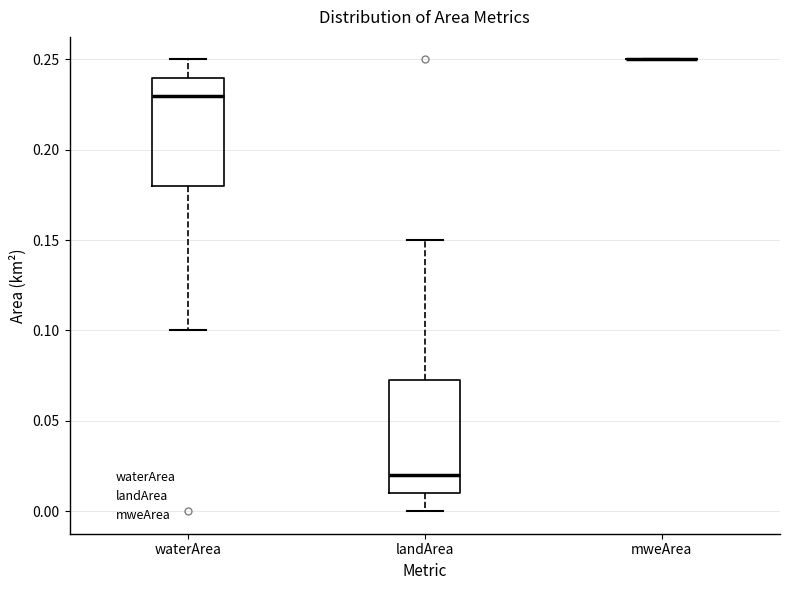

Reading left to right, transcribe this box plot: for each box, give where its median line is, the range the box spans, and where its two whiskers end, as read against the y-axis. The values are not printed on the chart, so give them approximately, as read against the axis.

waterArea: median 0.230, box 0.180 to 0.240, whiskers 0.100 to 0.250
landArea: median 0.020, box 0.010 to 0.075, whiskers 0.000 to 0.150
mweArea: box collapsed to a line at 0.250, whiskers 0.250 to 0.250